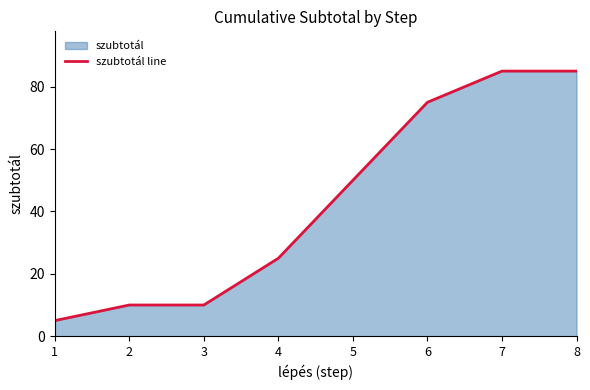

Is it true that the value at 1 is 9?

False